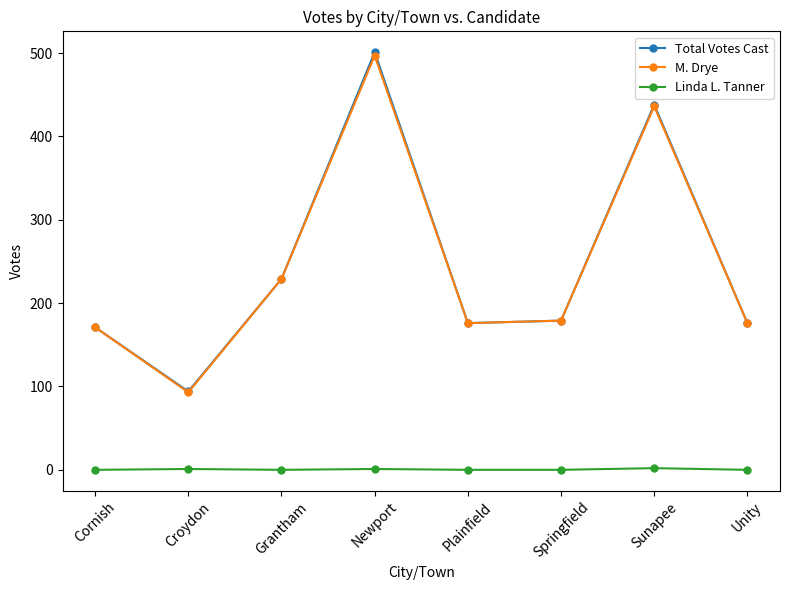

What is the label of the 7th point from the left?

Sunapee